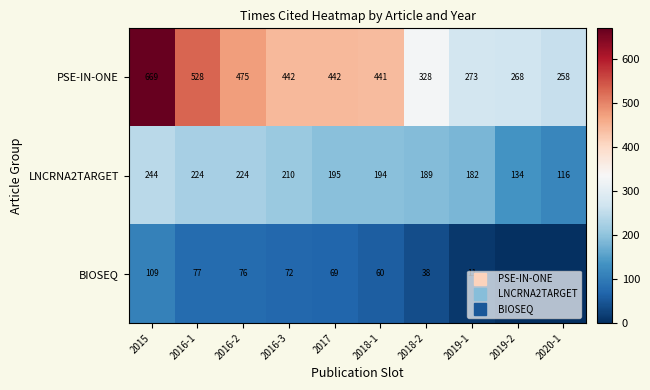

Which series has the largest range (max minus min)?

PSE-IN-ONE